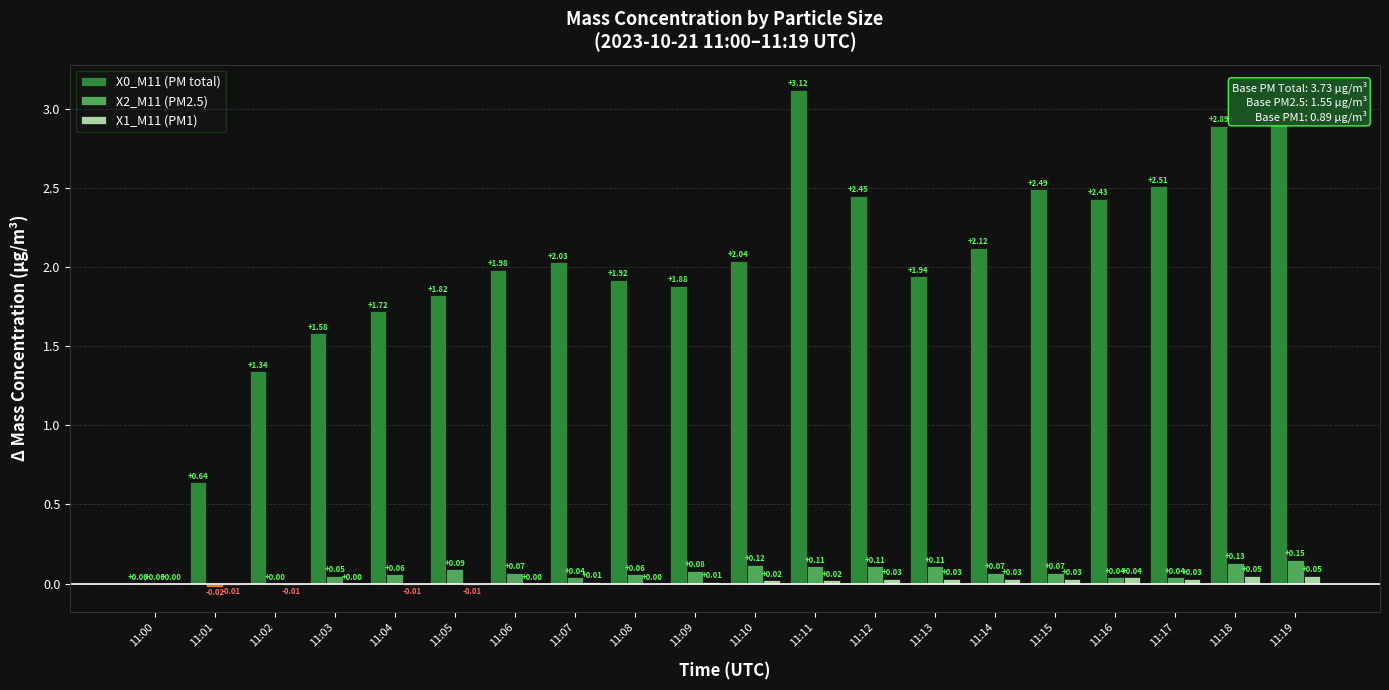

What is the sum of the X0_M11 (PM total) values at 11:05 and 11:02?

3.2